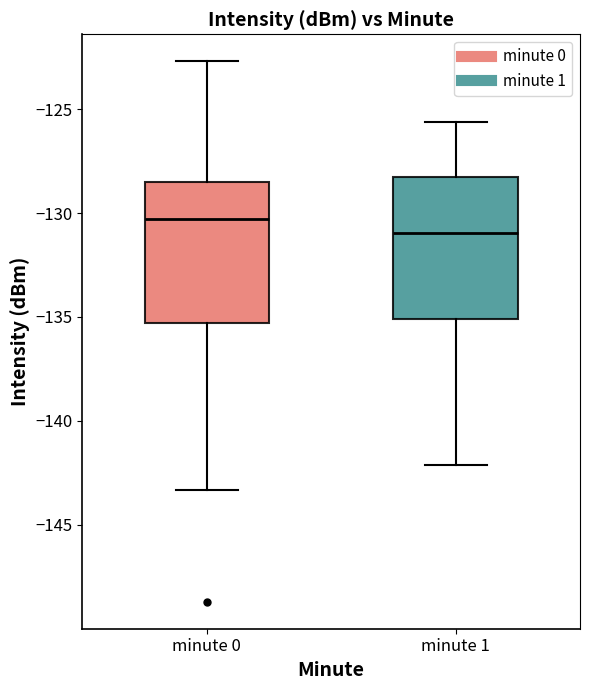

Reading left to right, transcribe this box plot: for each box, give where its median line is, the range the box spans, and where its two whiskers end, as read against the y-axis. The values are not printed on the chart, so give them approximately, as read against the axis.

minute 0: median -130.5, box -135.5 to -128.5, whiskers -143.5 to -122.5
minute 1: median -131.0, box -135.0 to -128.5, whiskers -142.0 to -125.5